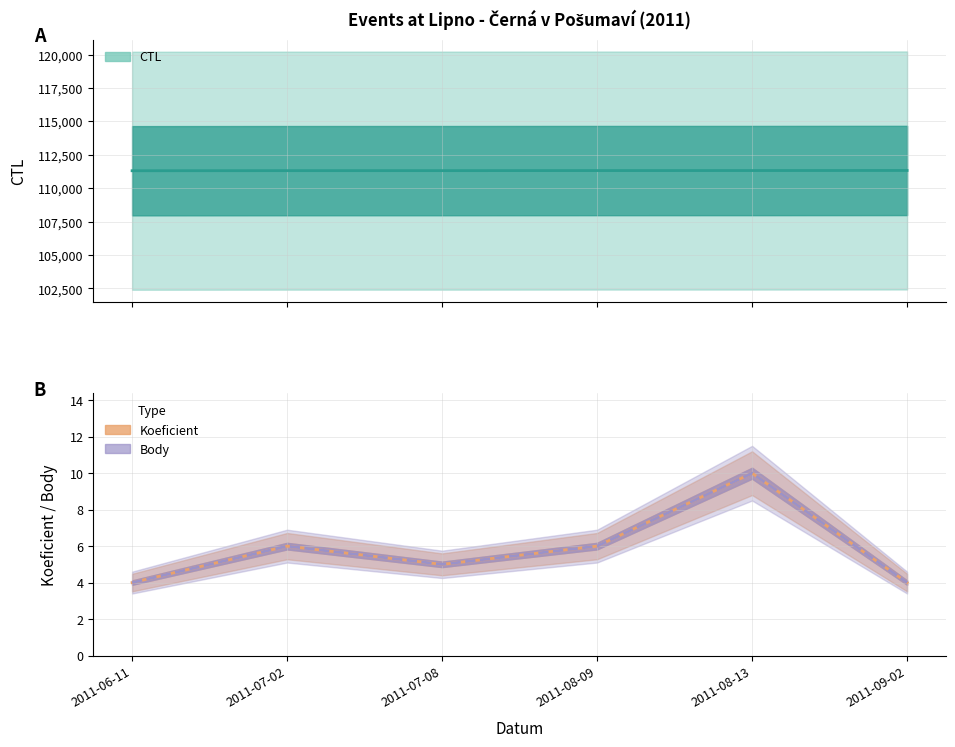

How many categories are shown in the chart?

6